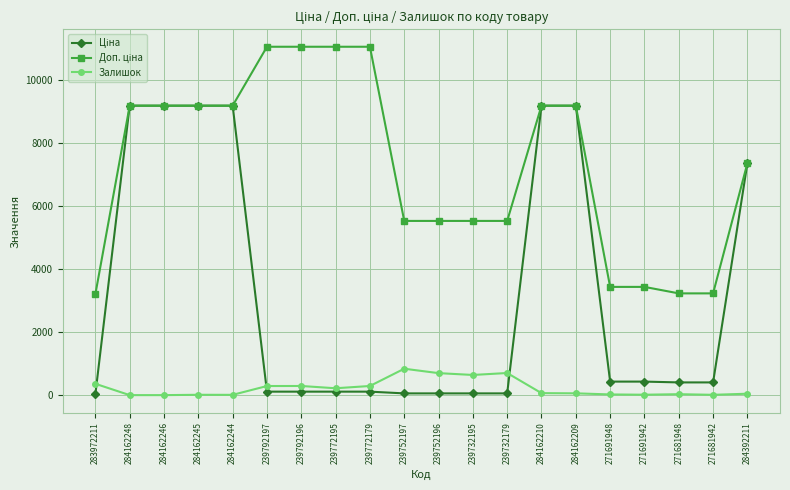

True or false: Залишок has more than 0 interior local peaks.

True